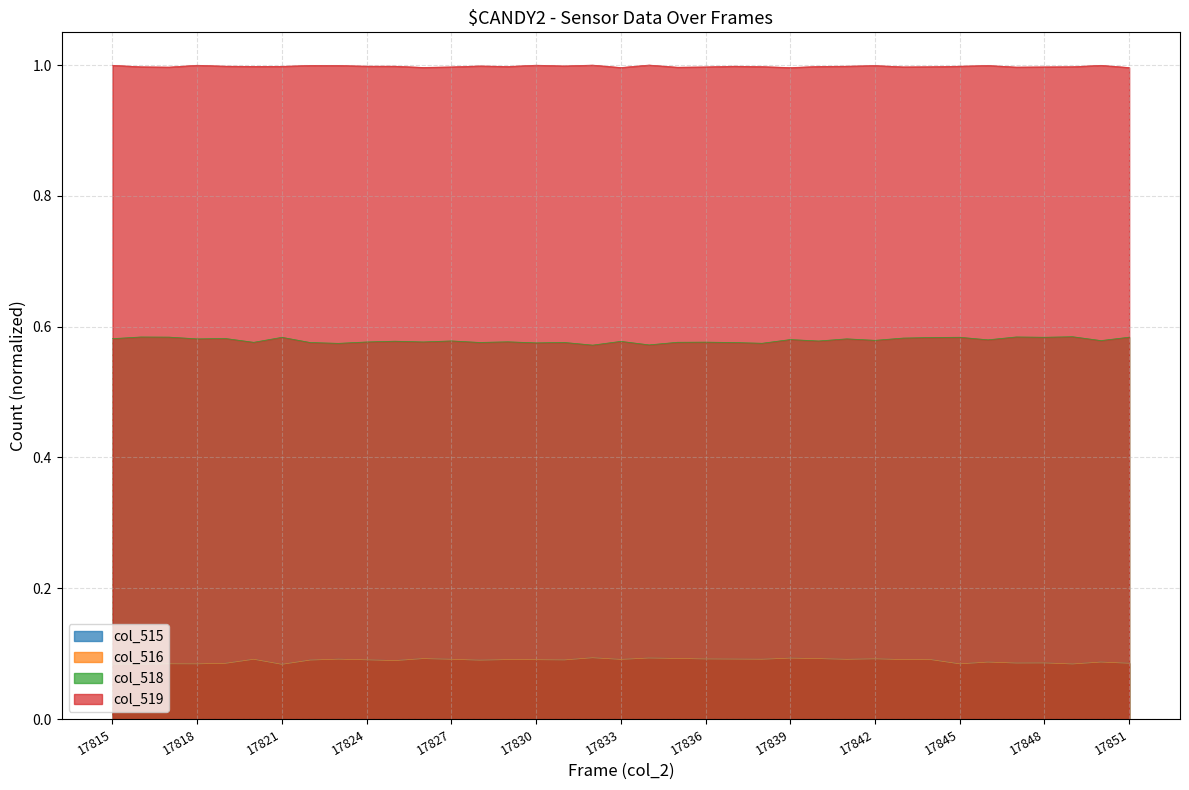

List the labels in order of col_515 value, largest first.

17832, 17834, 17839, 17835, 17826, 17840, 17842, 17836, 17837, 17823, 17838, 17820, 17827, 17841, 17833, 17829, 17843, 17830, 17844, 17824, 17831, 17822, 17828, 17825, 17850, 17846, 17848, 17847, 17851, 17819, 17817, 17818, 17845, 17849, 17815, 17816, 17821